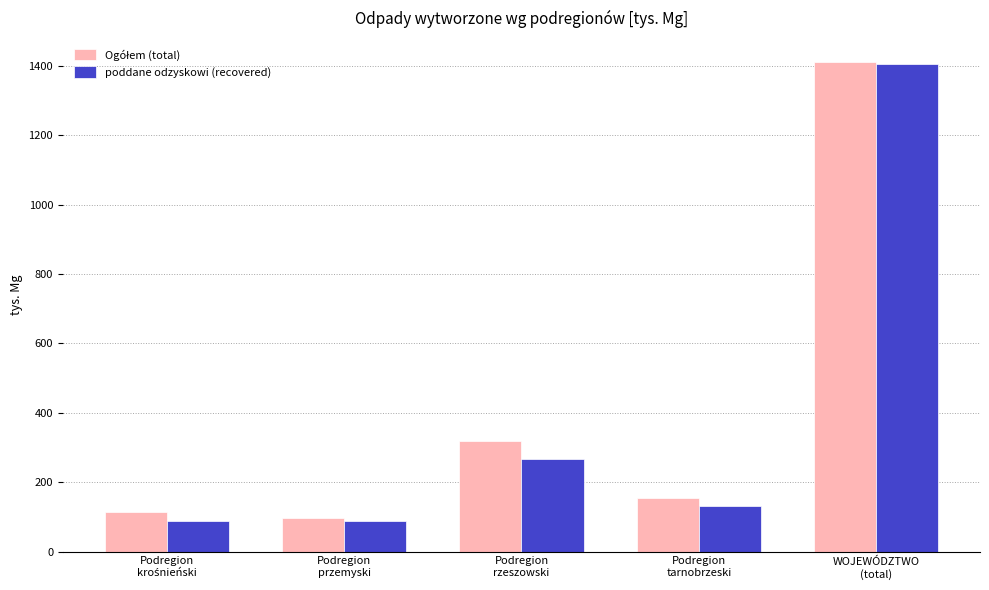

Which series has the widest spread of values?

poddane odzyskowi (recovered)